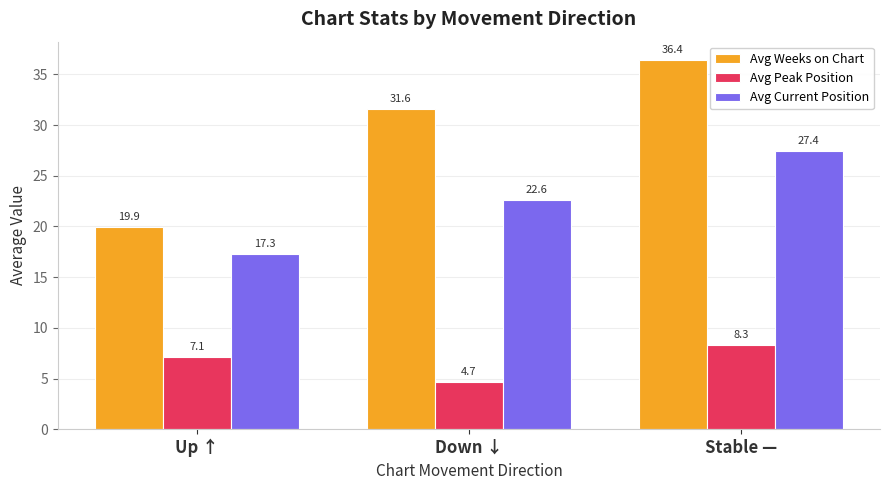

Does the chart contain stacked bars?

No